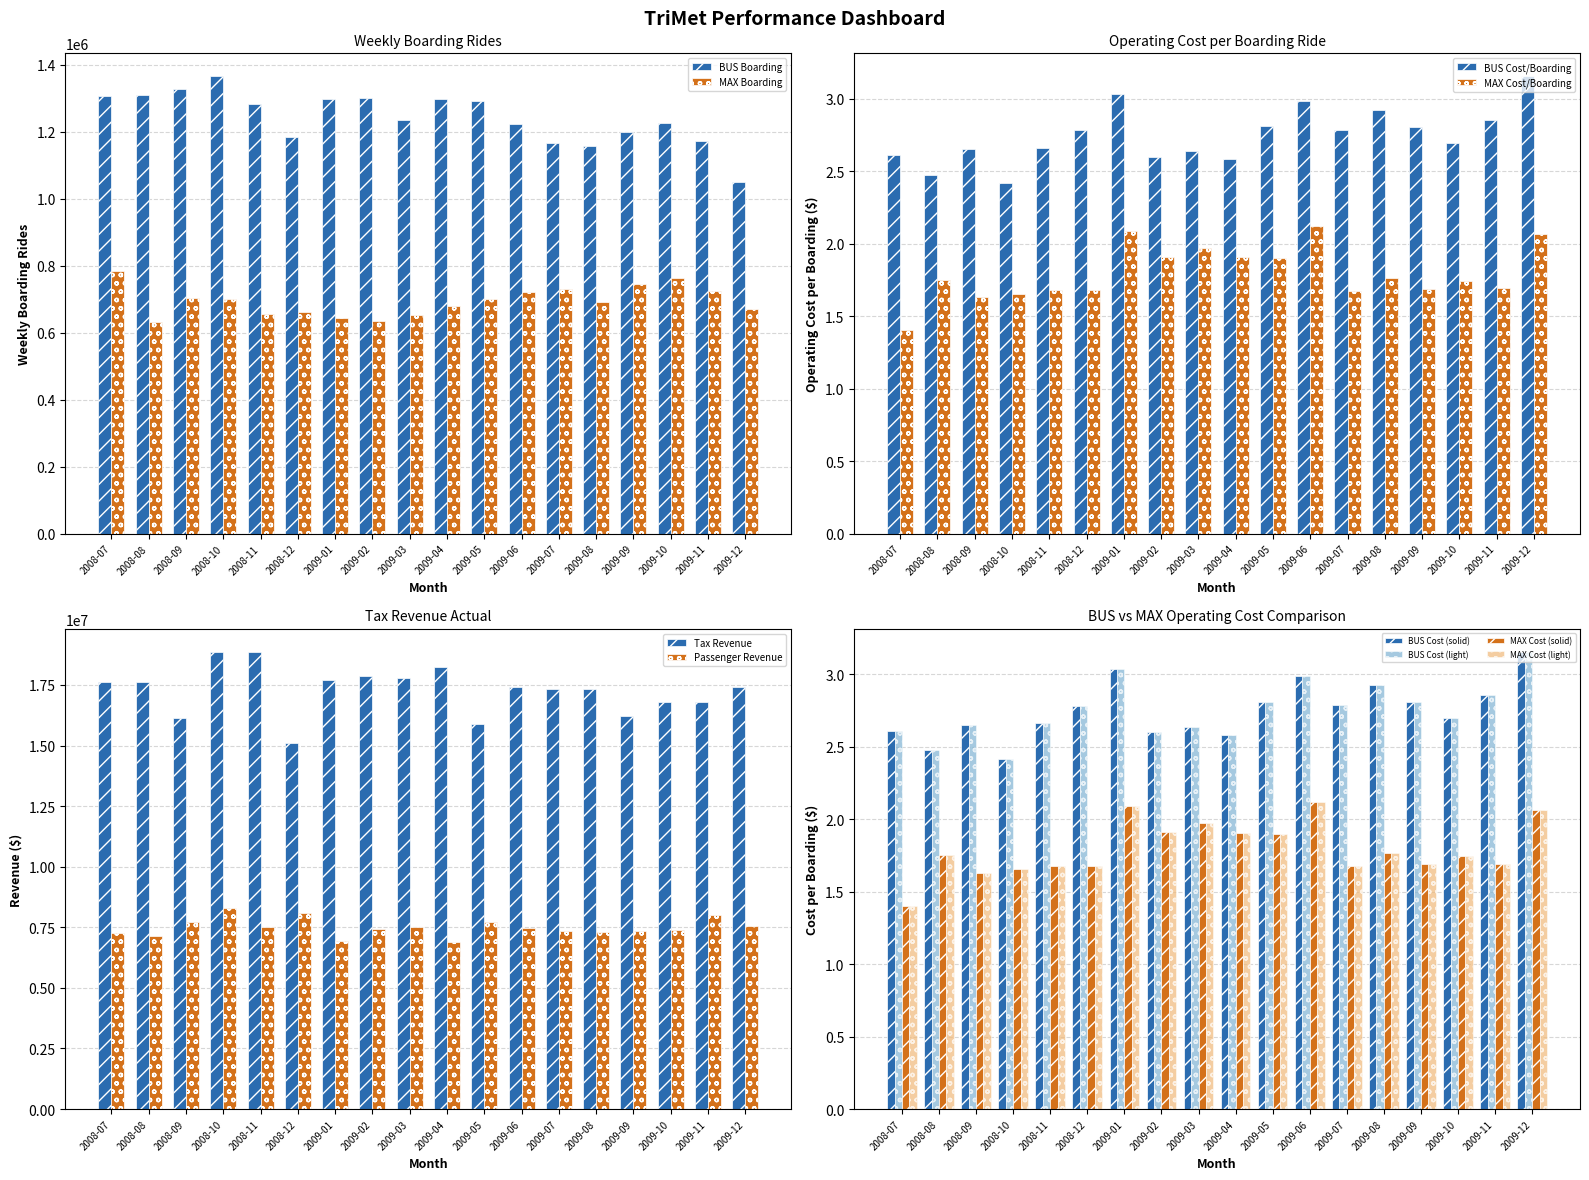

List the series in order of their peak value, highest first.

Tax Revenue Actual, Passenger Revenue Actual, BUS Boarding (Weekly), MAX Boarding (Weekly), BUS Op Cost/Boarding, MAX Op Cost/Boarding